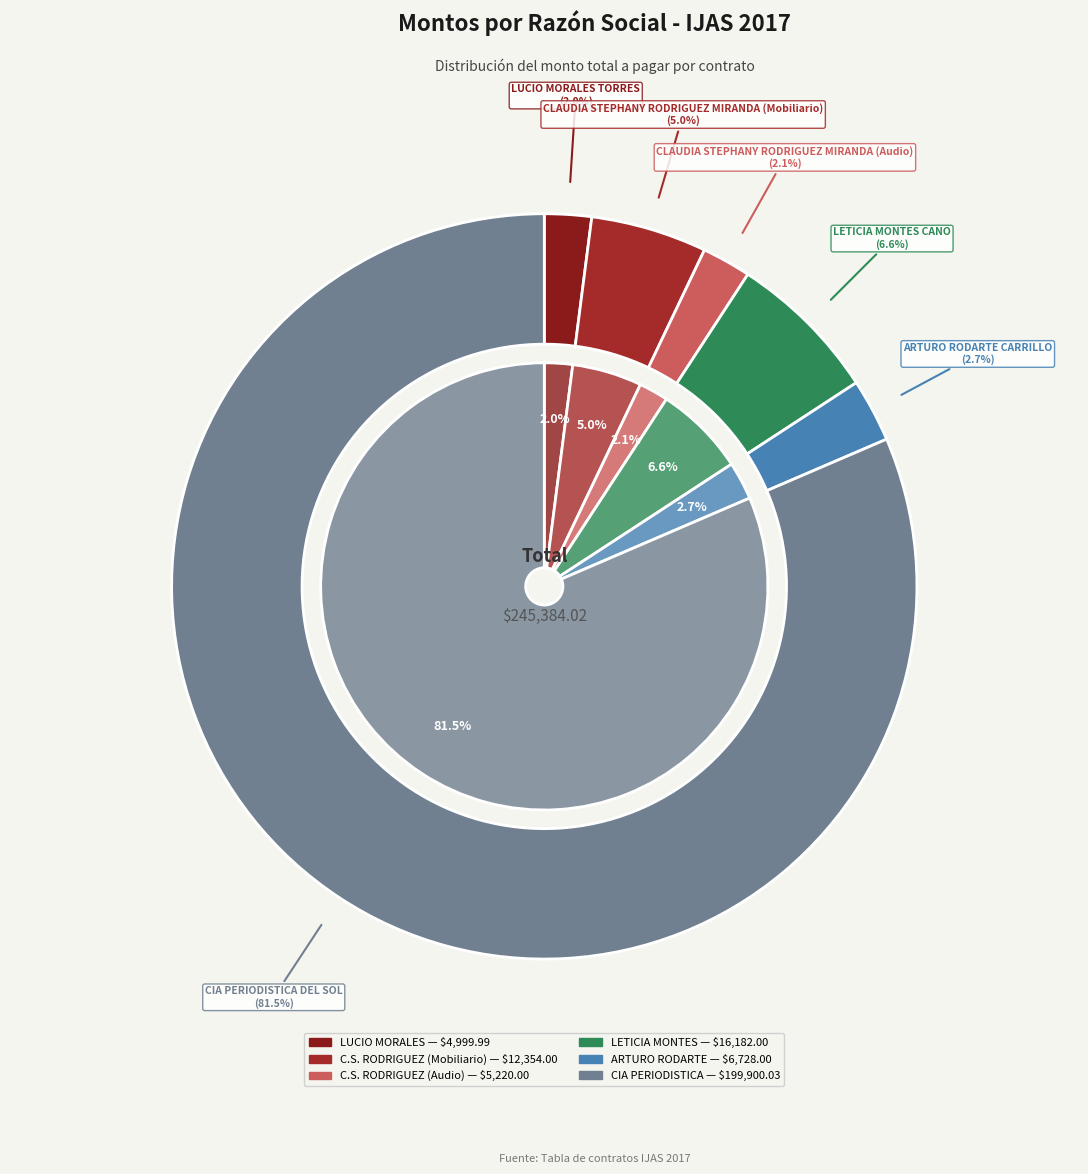

How many segments does this pie chart have?

6